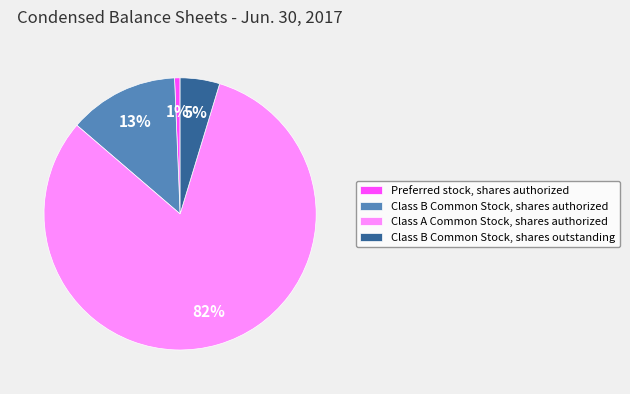

Between Class A Common Stock, shares authorized and Class B Common Stock, shares outstanding, which is larger?

Class A Common Stock, shares authorized